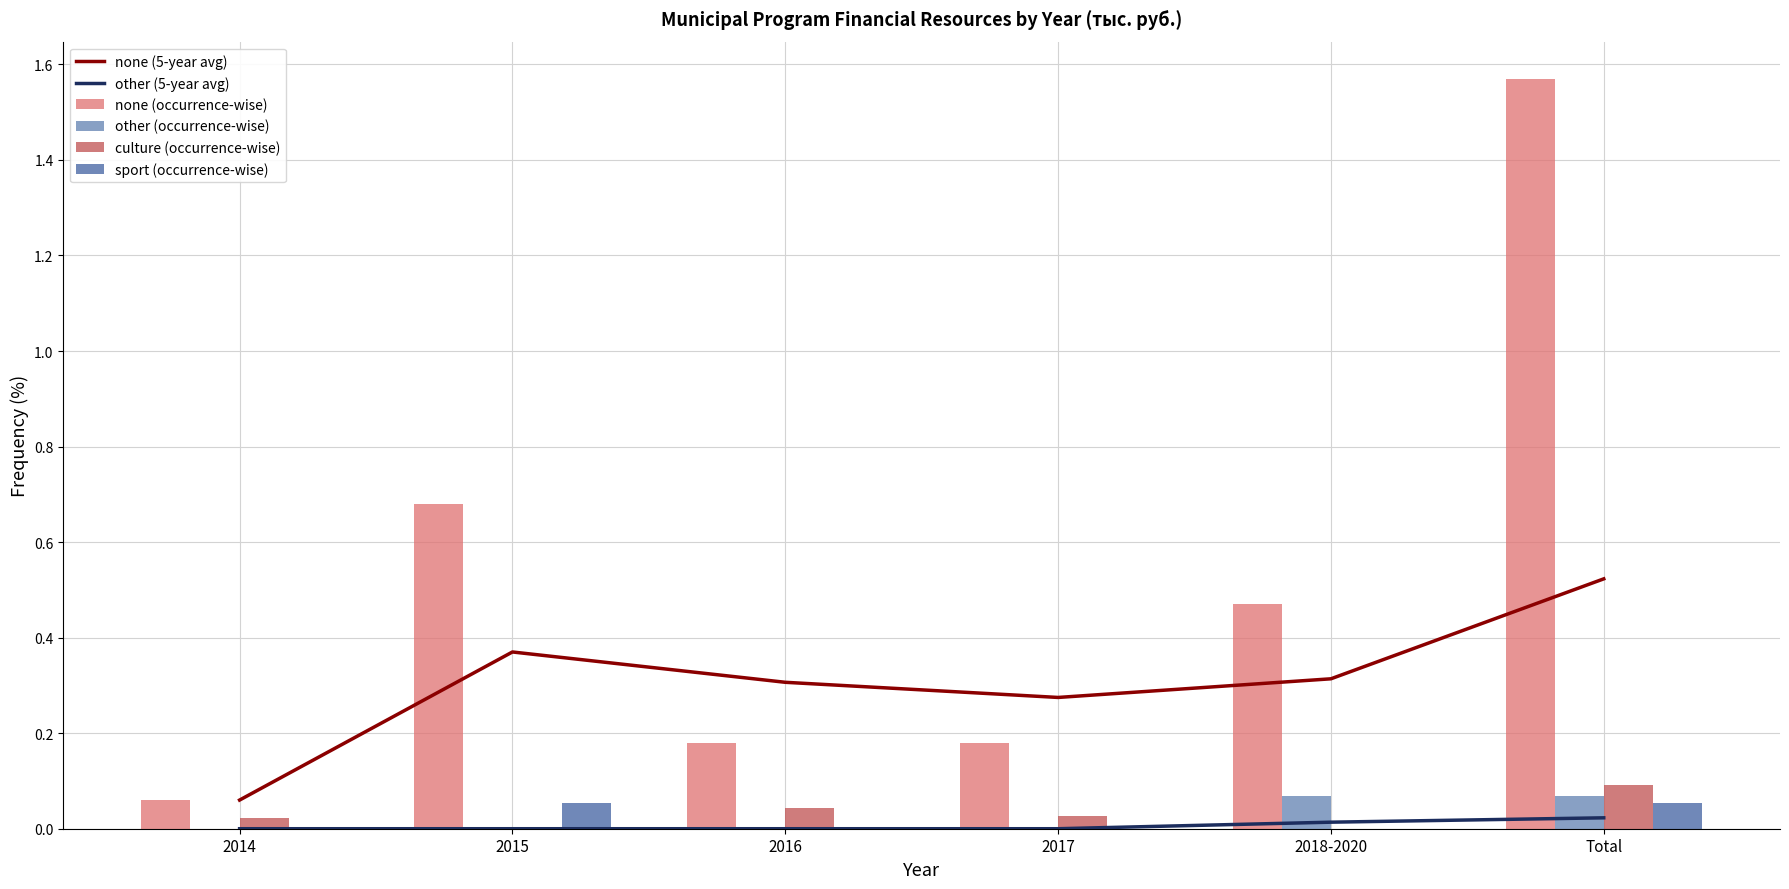

Is it true that culture (occurrence-wise) equals 0.1 at 2016?

False